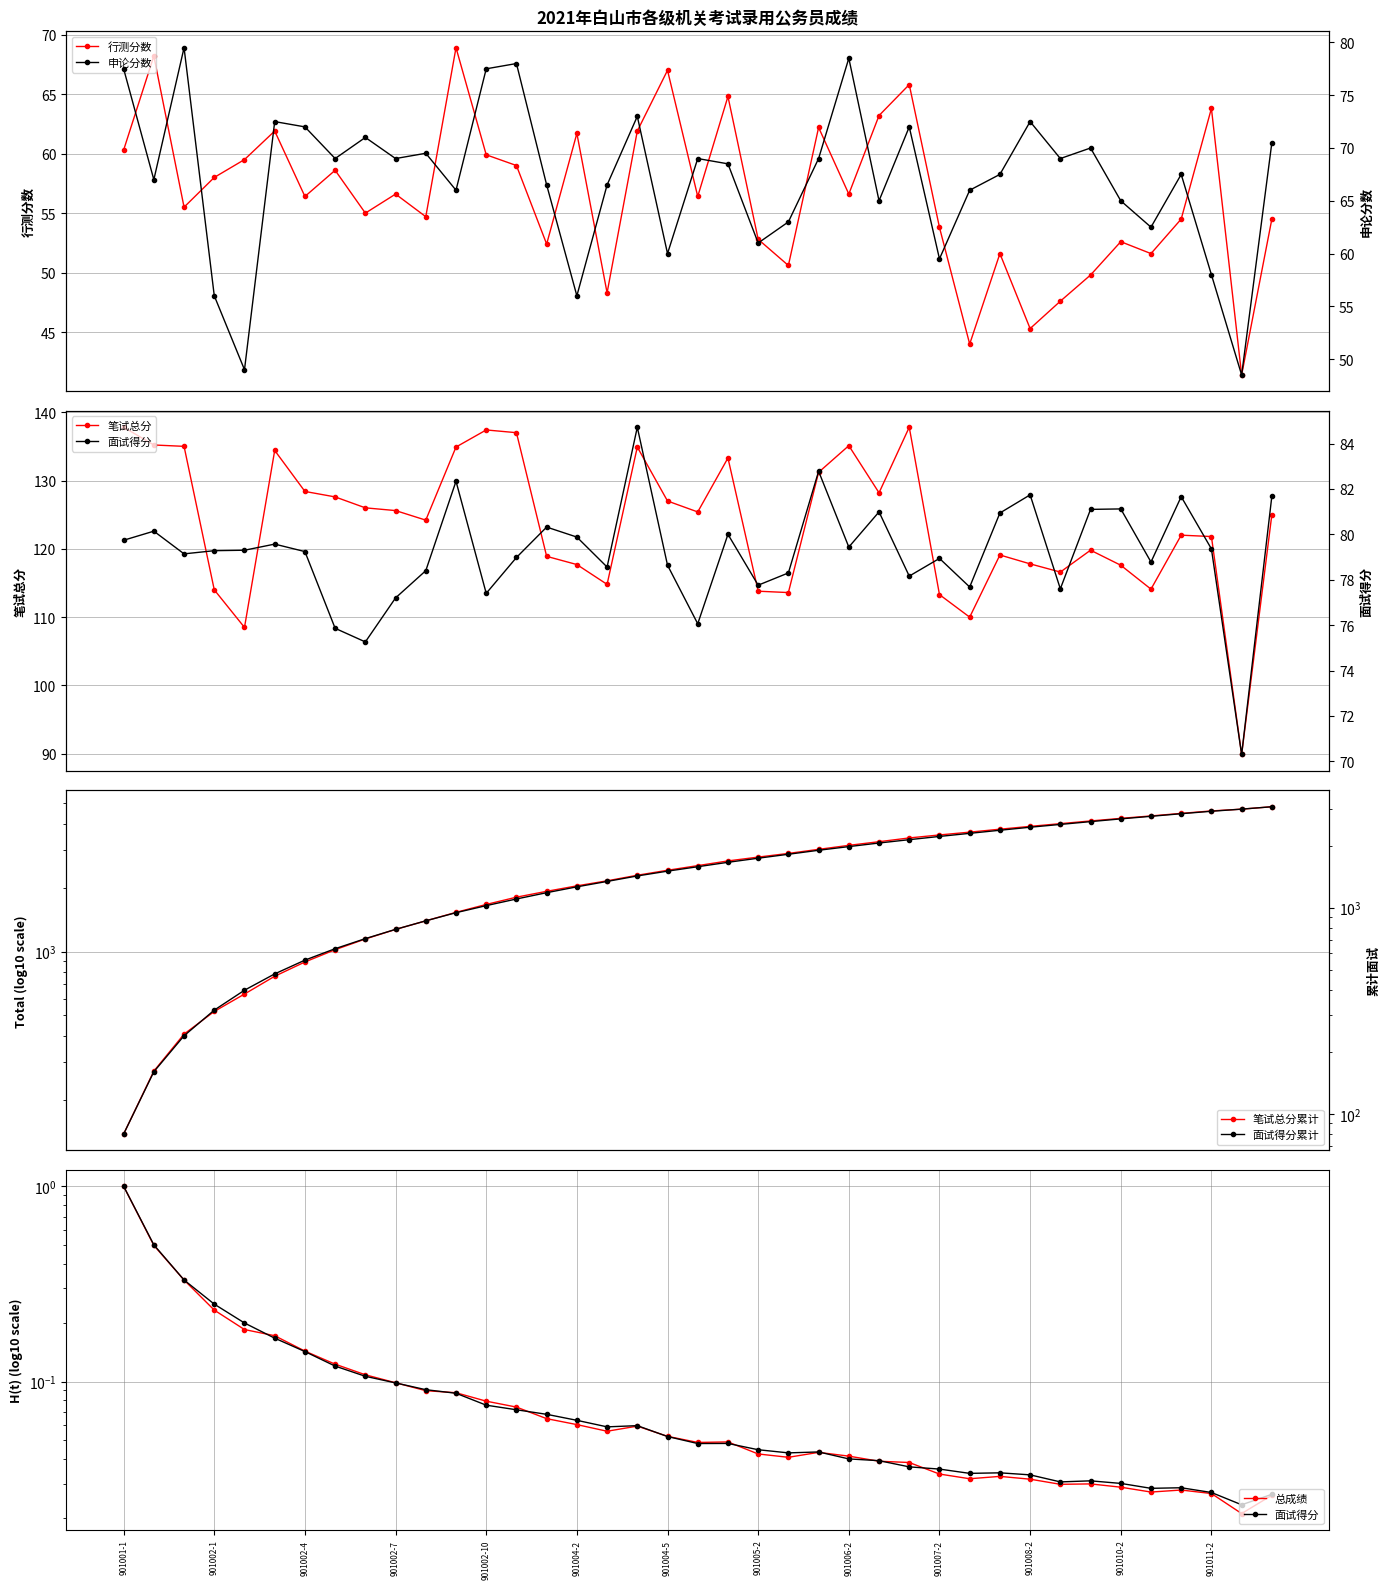

True or false: 申论分数 has a value of 67.0 at 901001-2.

True